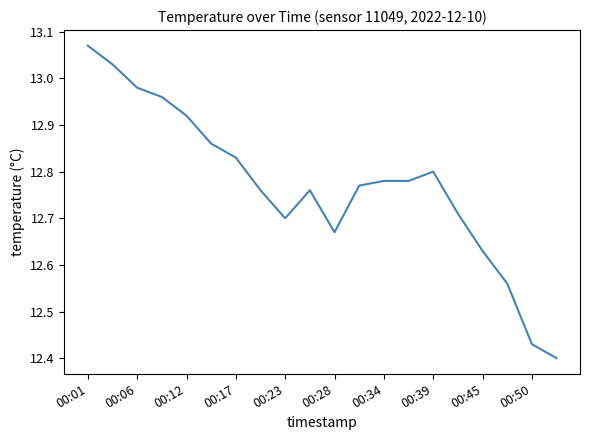

What is the difference between the maximum and minimum values?

0.7